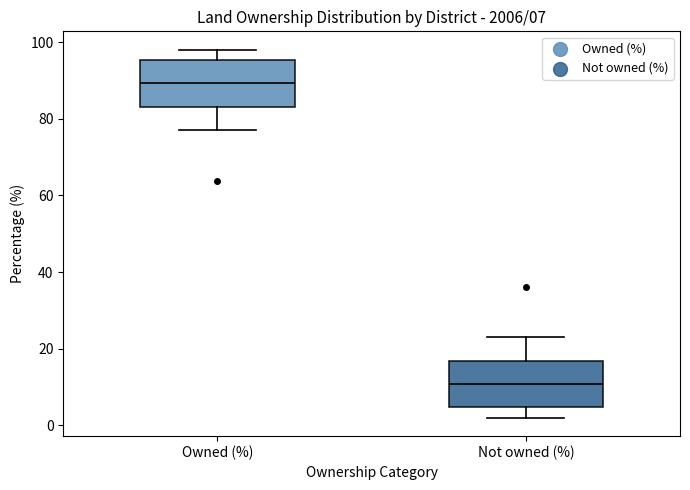

Which box has the highest median line?

Owned (%)